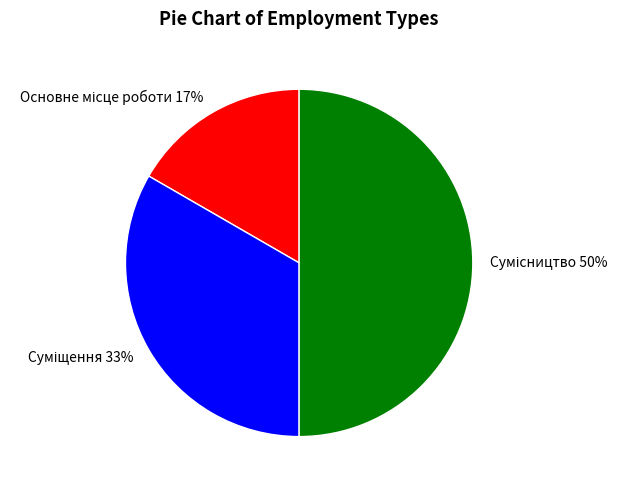

To the nearest percent, what is the average slice percentage?

33%